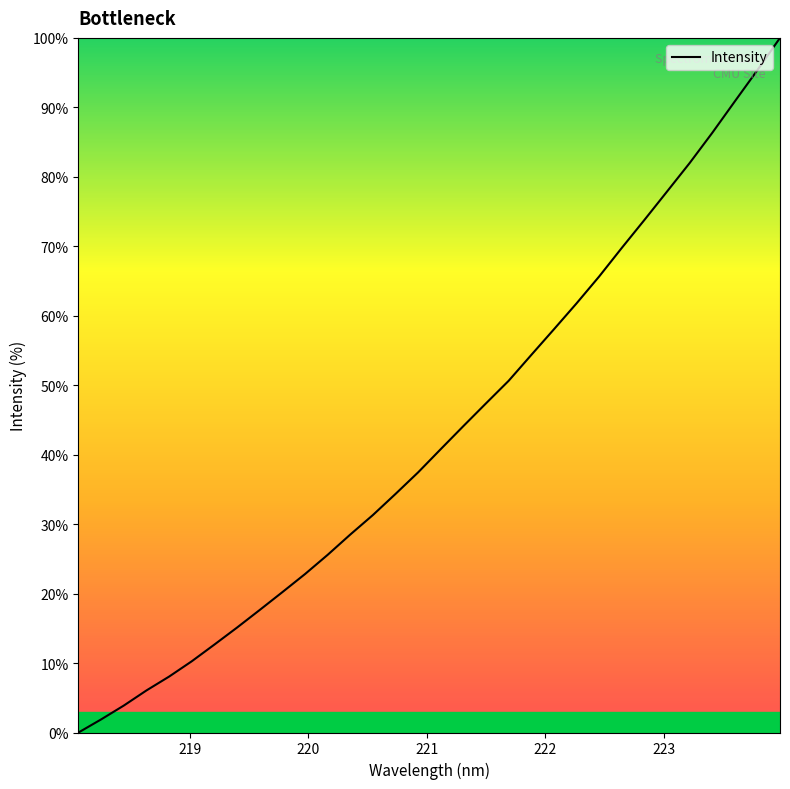

What is the maximum value shown in the chart?

100.0